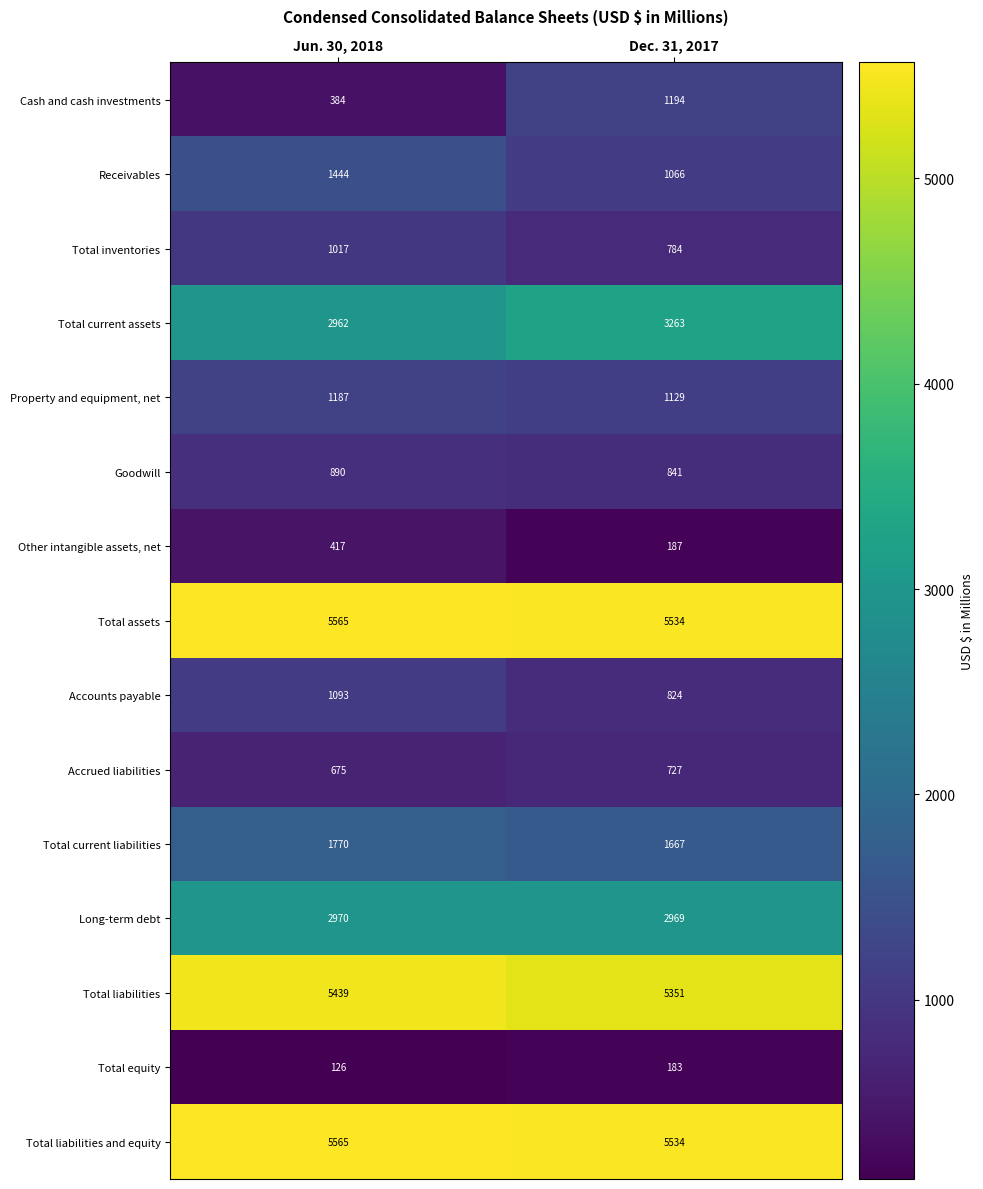

At which category is the sum across all series the highest?

Jun. 30, 2018